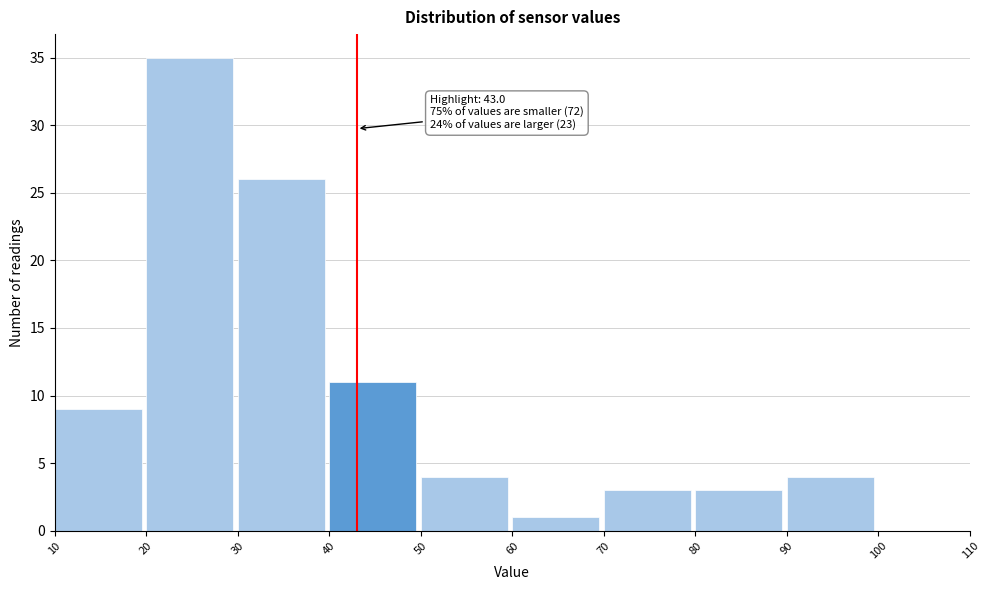

Which range on the x-axis has the tallest bar?

20 to 30